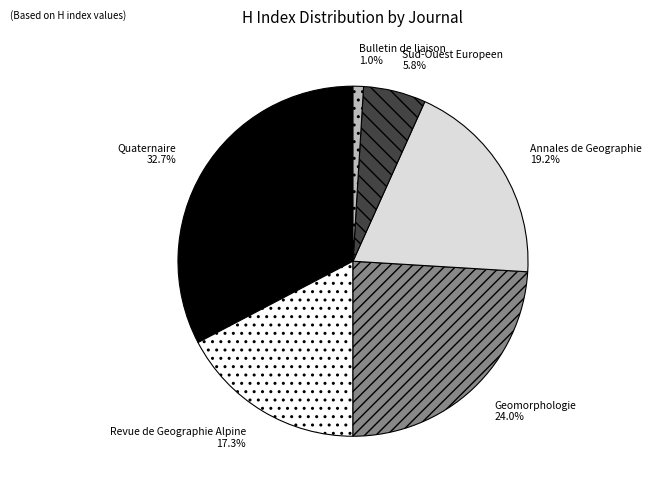

Which category has the smallest portion of the pie?

Bulletin de liaison